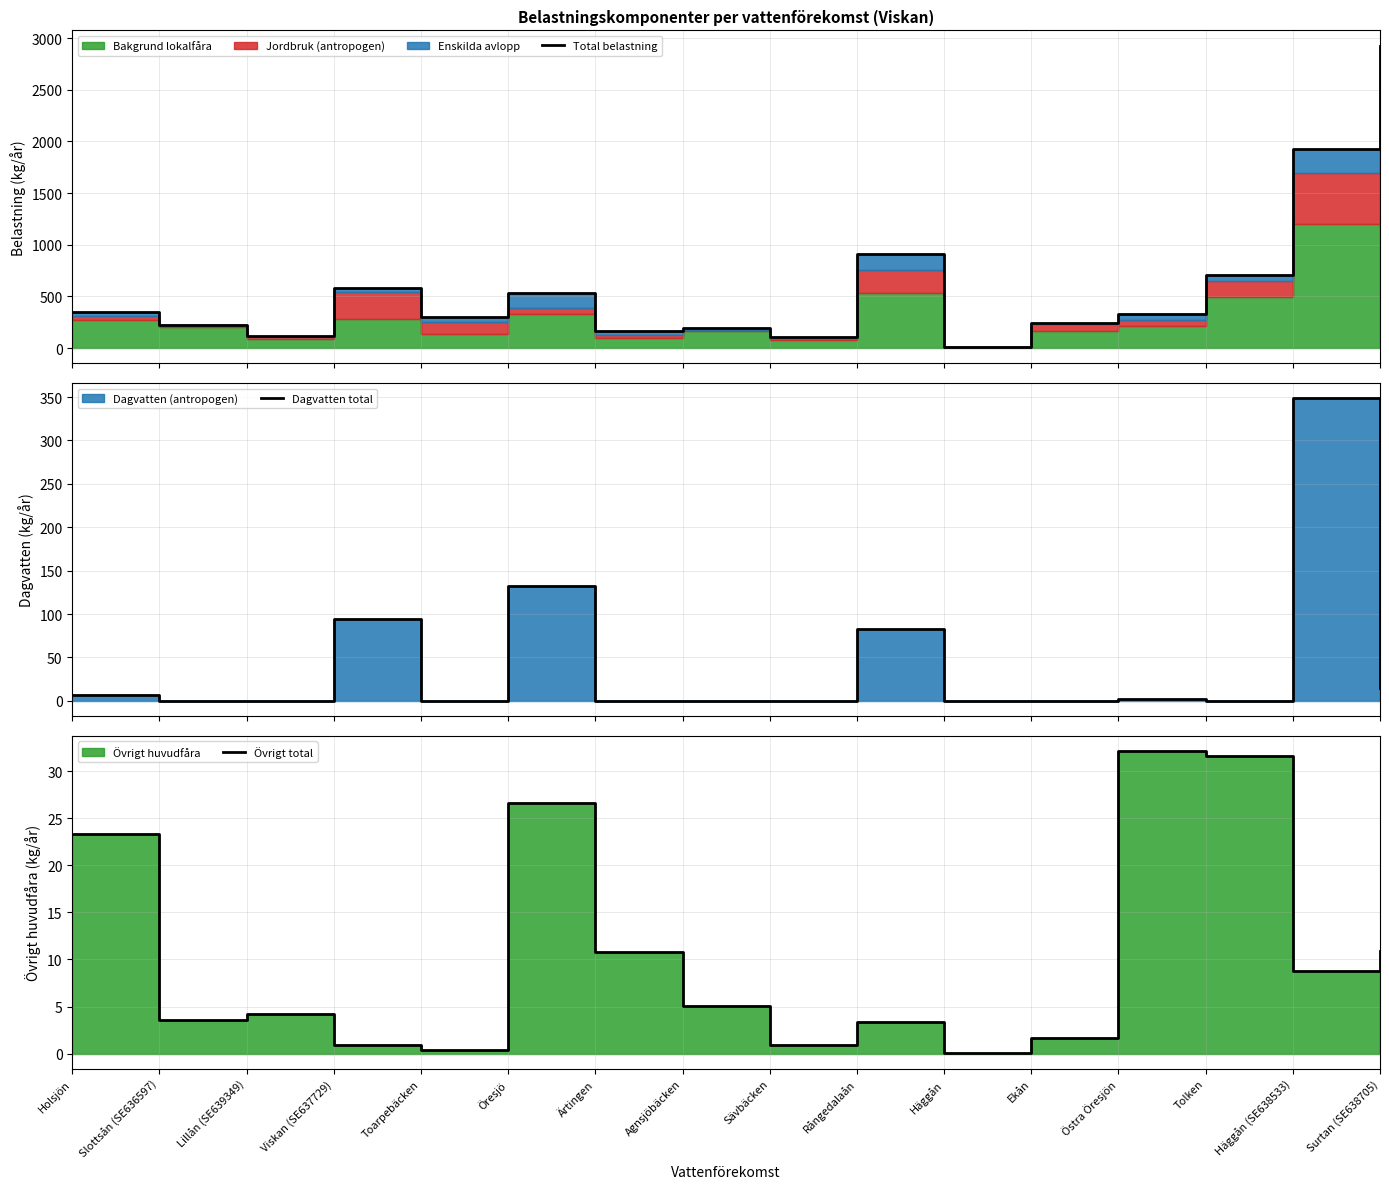

Count the number of categories in the chart.

16